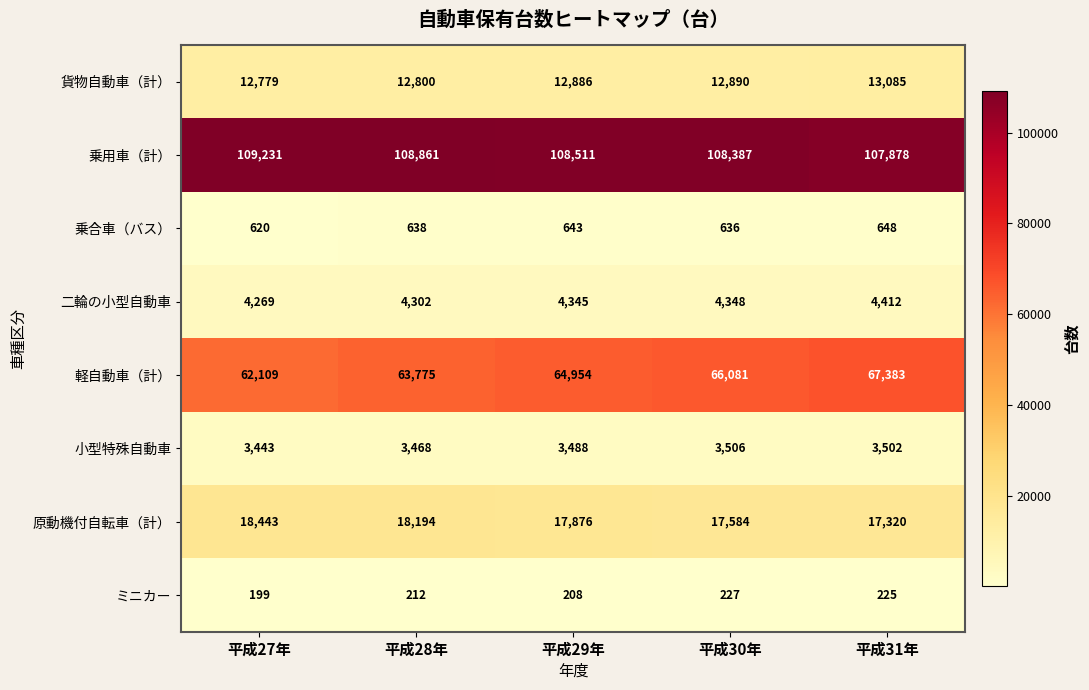

What is the total value across all series at 平成27年?

211093